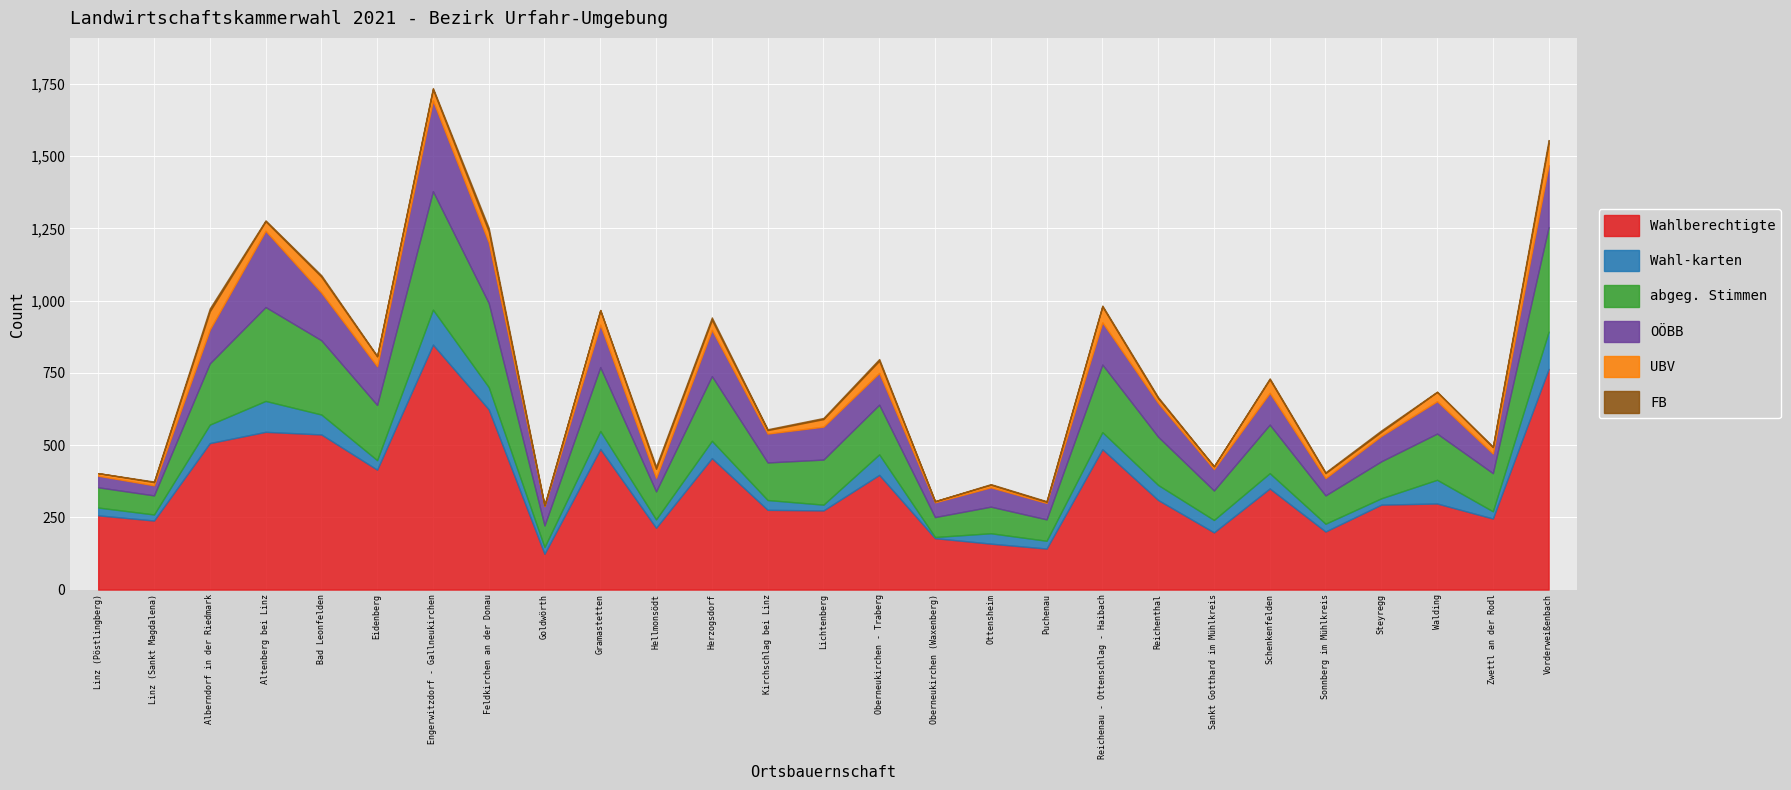

How many data points in FB are less than 3?

11